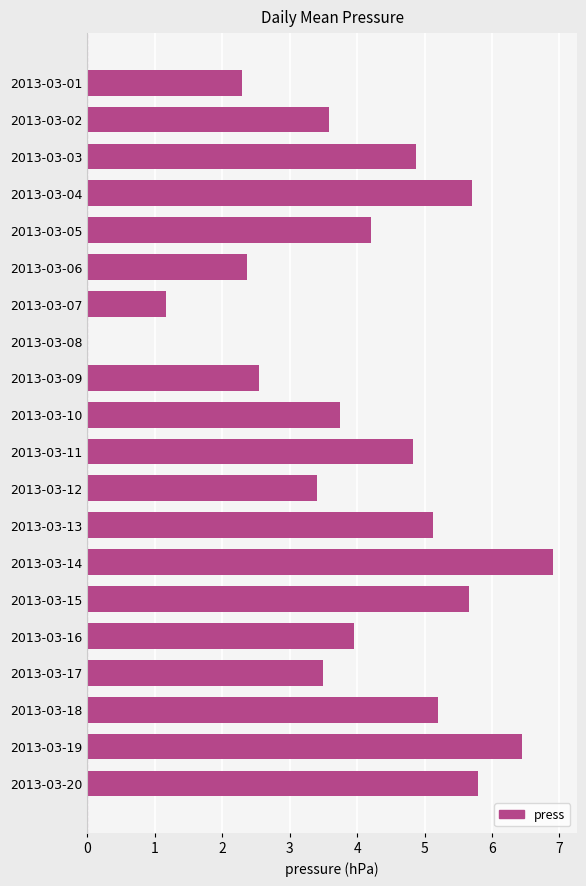

At which category does the chart reach its peak across all series?

2013-03-14